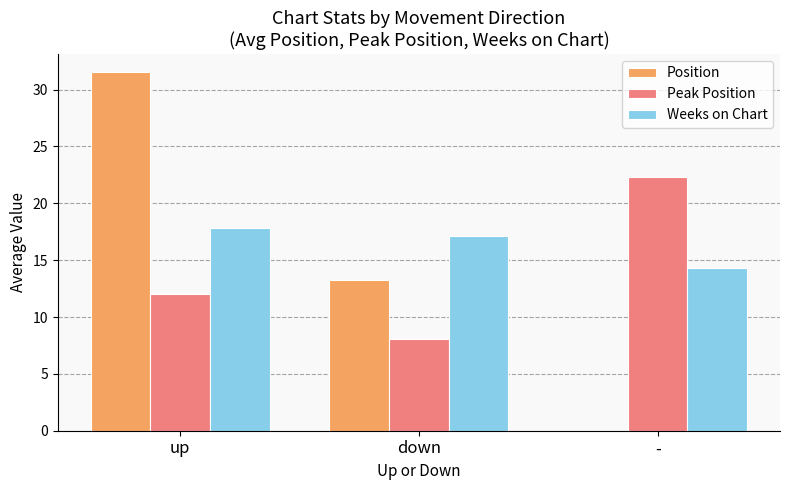

Which series changed the most between up and -?

Position